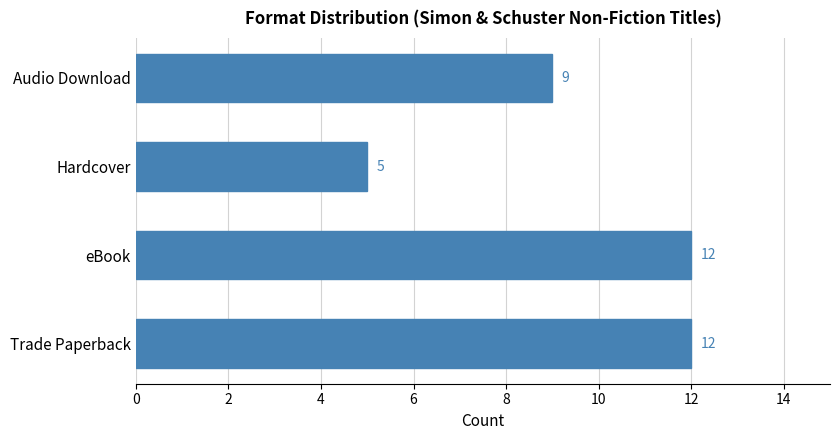

What is the sum of the values at eBook and Hardcover?

17